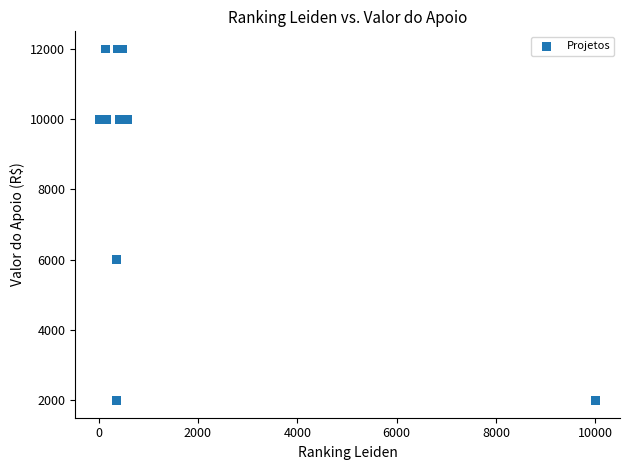

What Y value in the scatter plot is closest to 7000?

6000